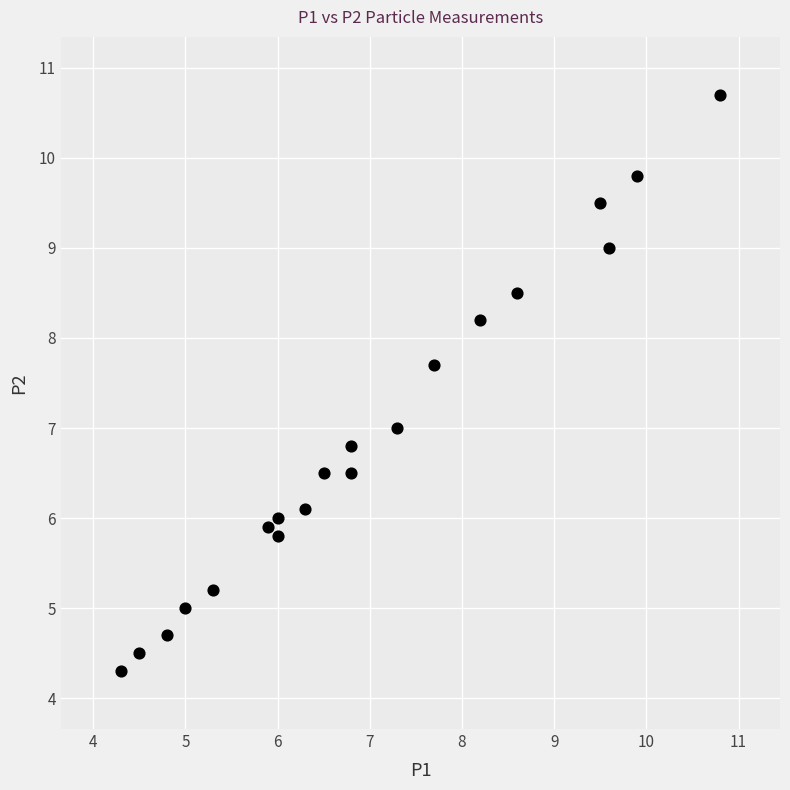

What is the range of Y values (max minus min)?

6.4